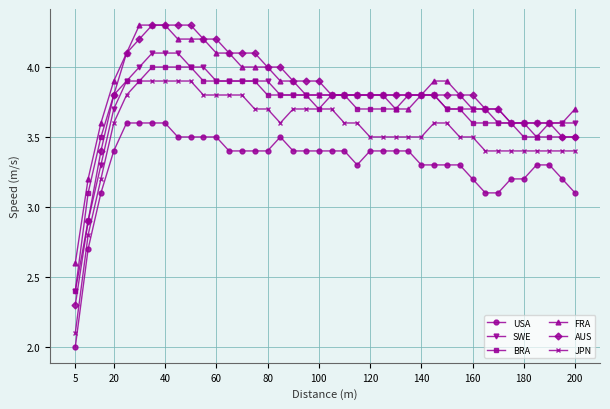

What is the greatest value displayed?

4.3